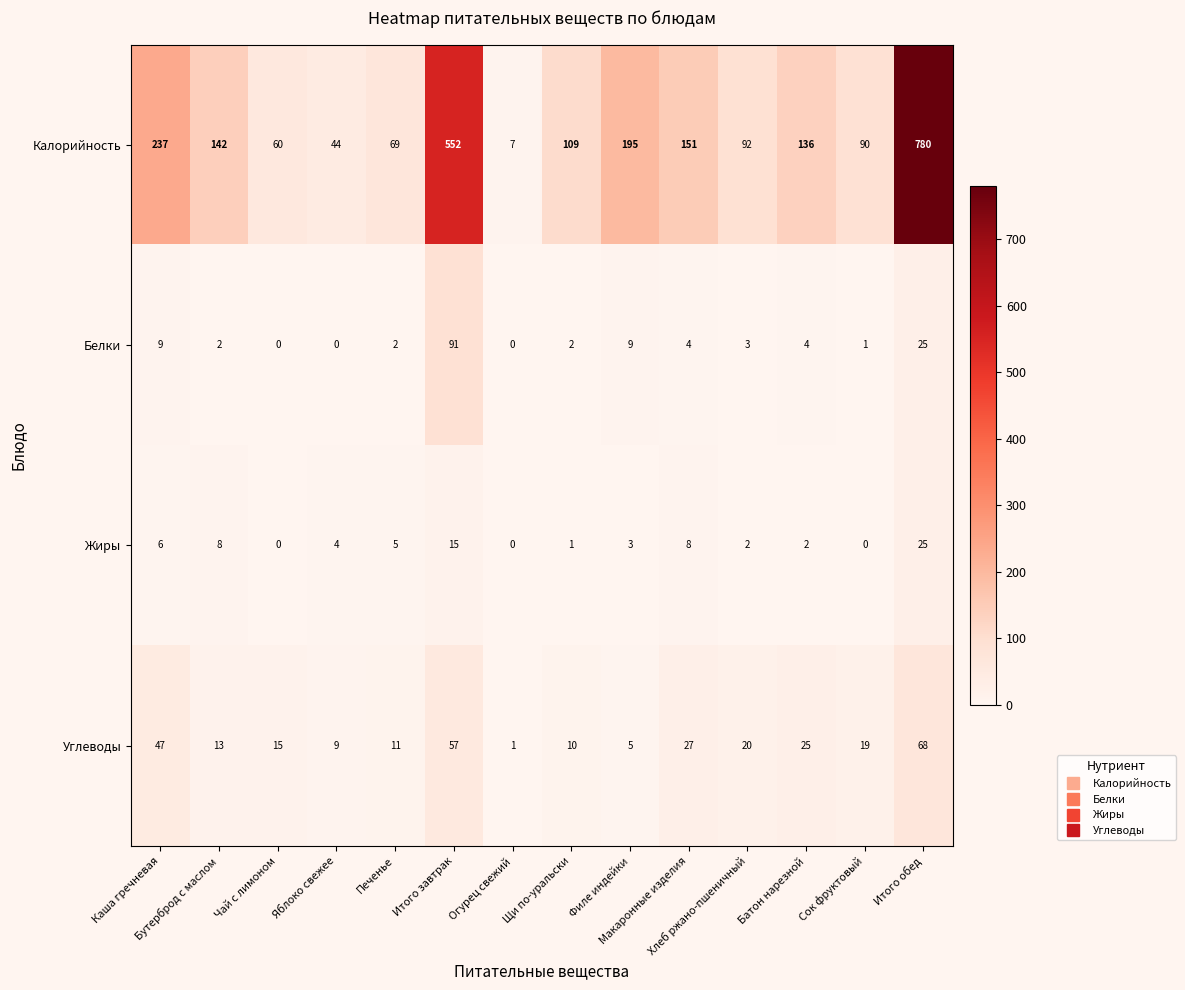

At how many categories does at least one series exceed 187?

4